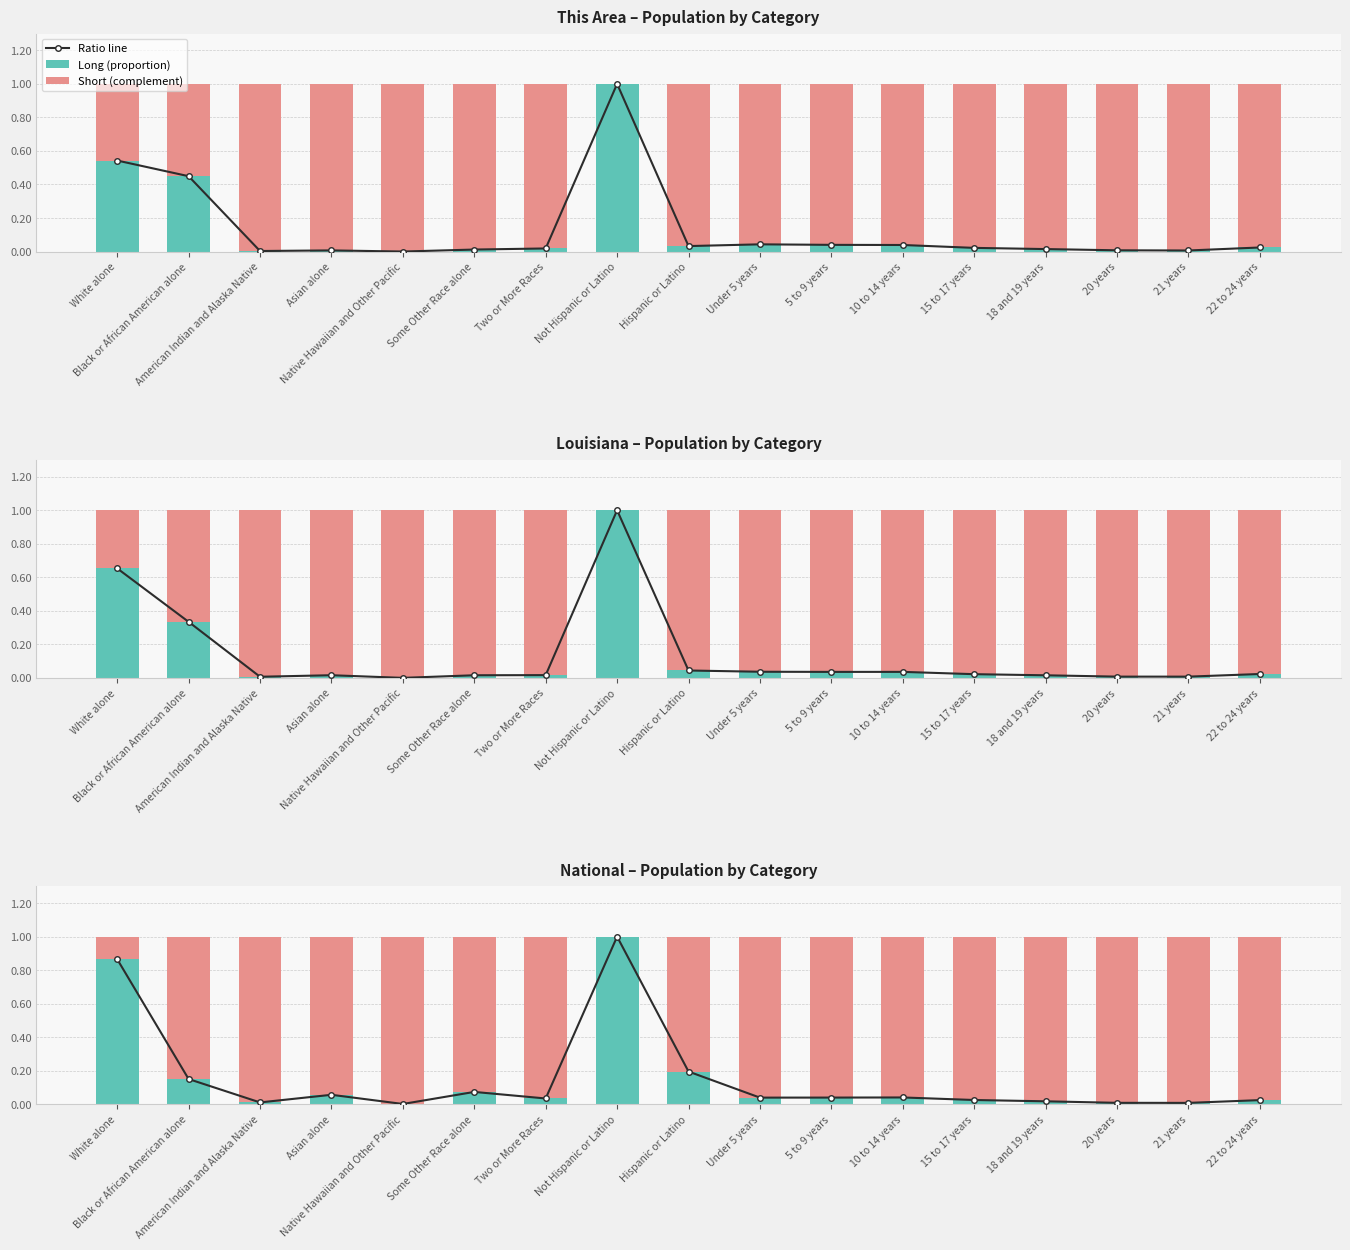

Is it true that Long (proportion) equals 0.1 at Asian alone?

False